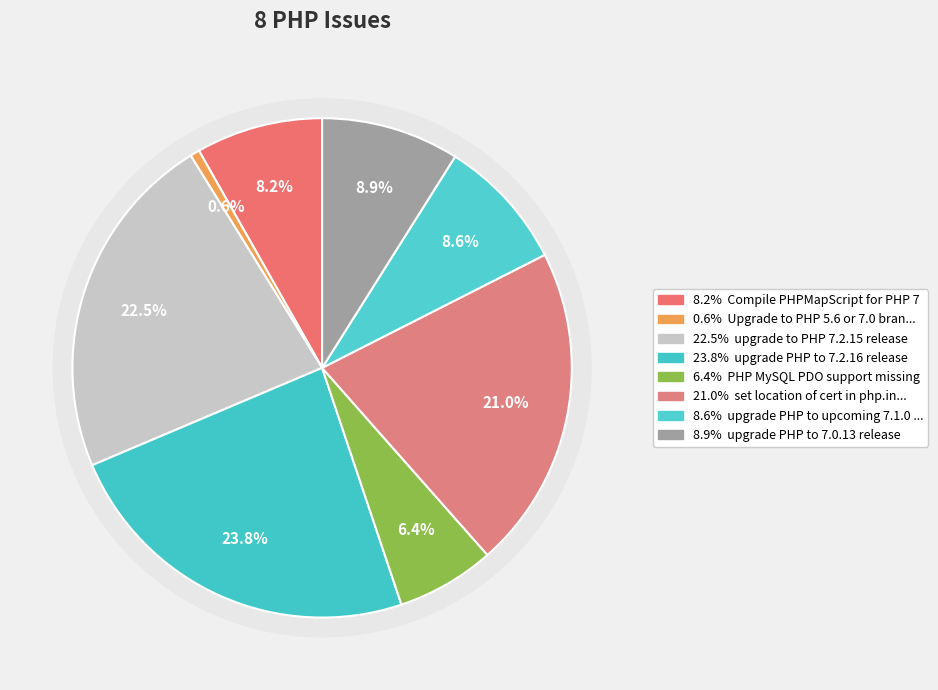

True or false: upgrade to PHP 7.2.15 release accounts for 28% of the total.

False